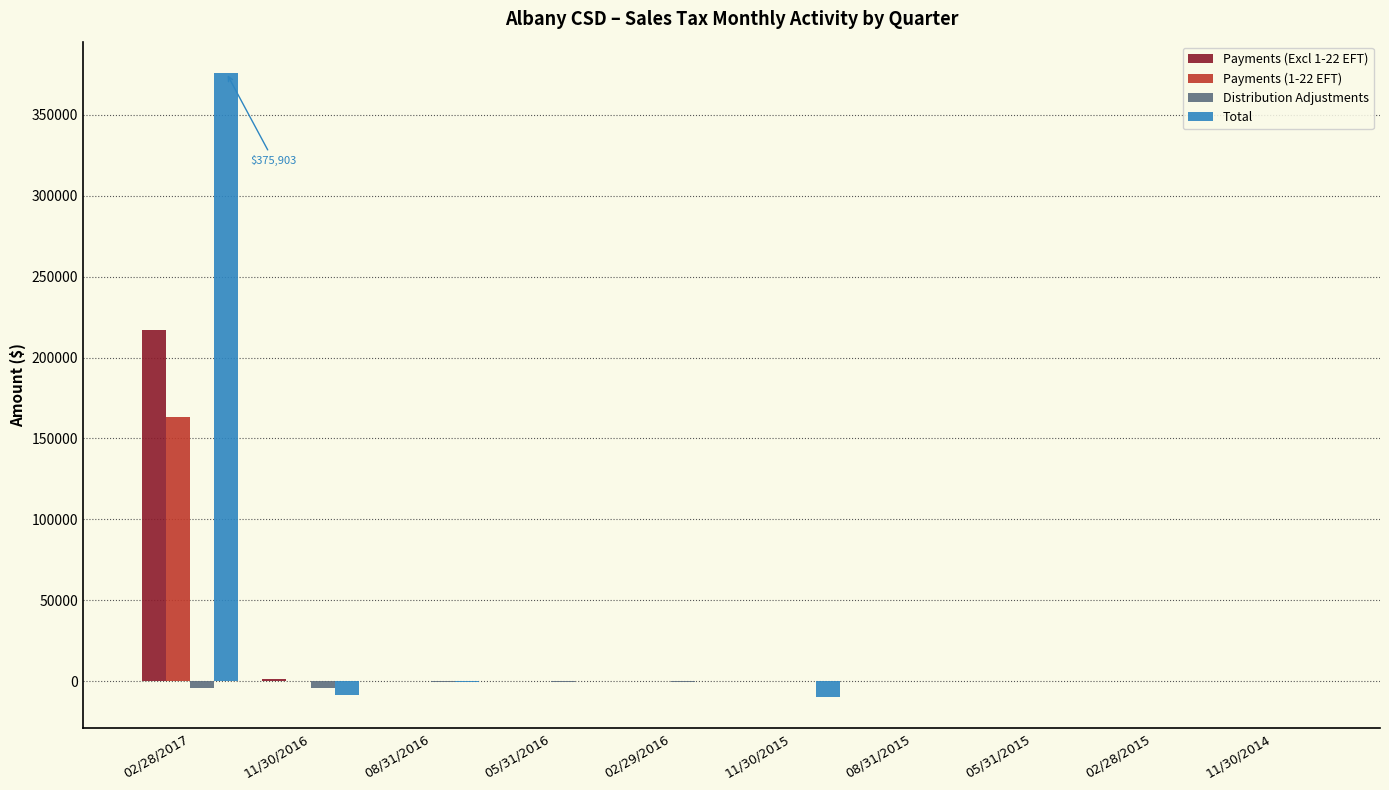

What is the sum of all Payments (Excl 1-22 EFT) values?

219020.2